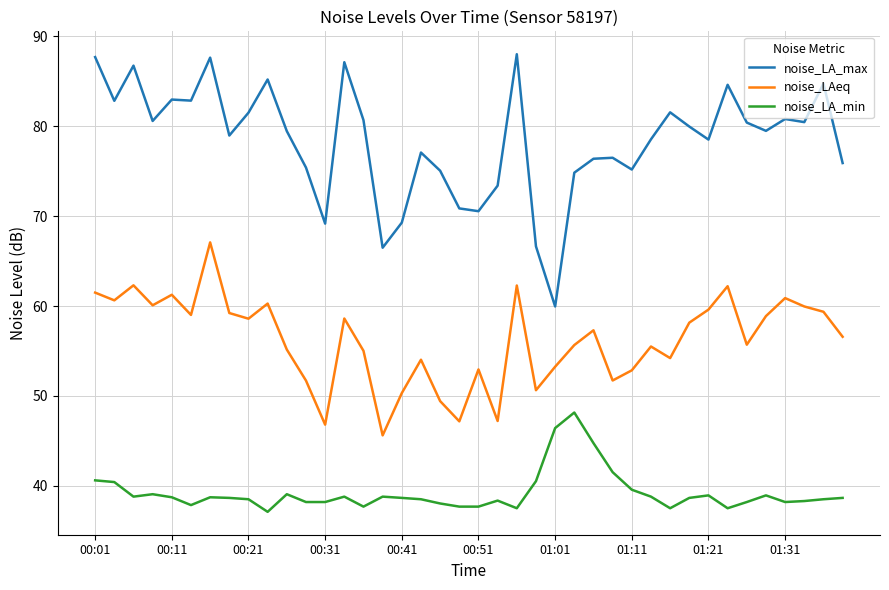

What is the minimum value shown in the chart?

37.1